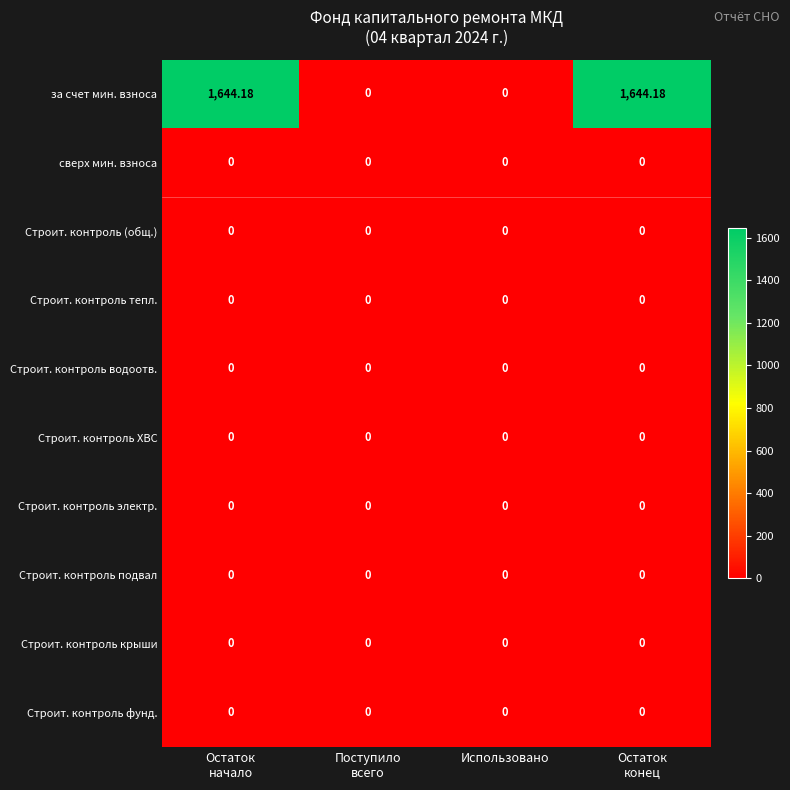

Which series has the widest spread of values?

за счет мин. взноса